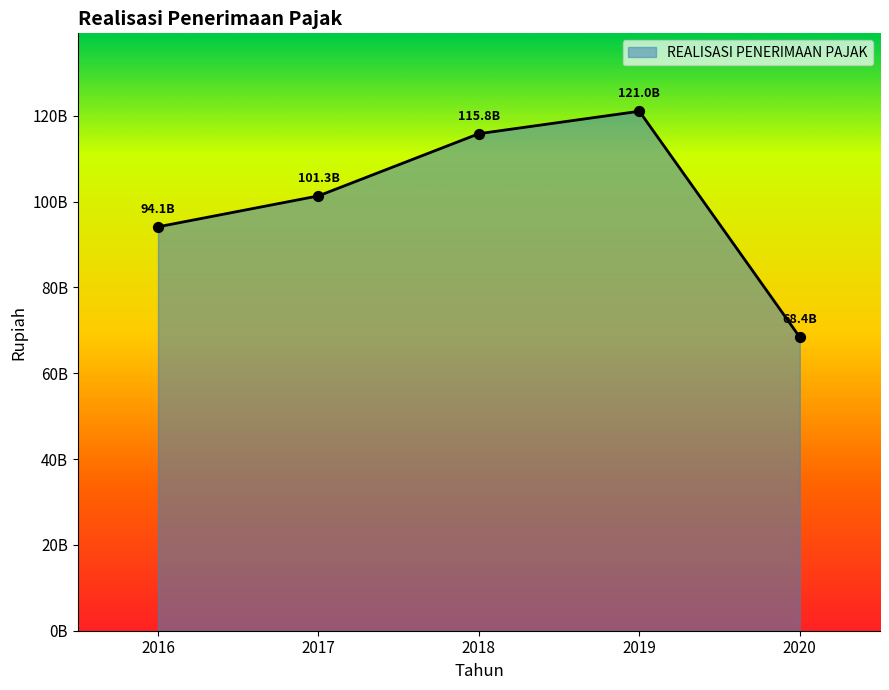

Between 2018 and 2020, which is larger?

2018